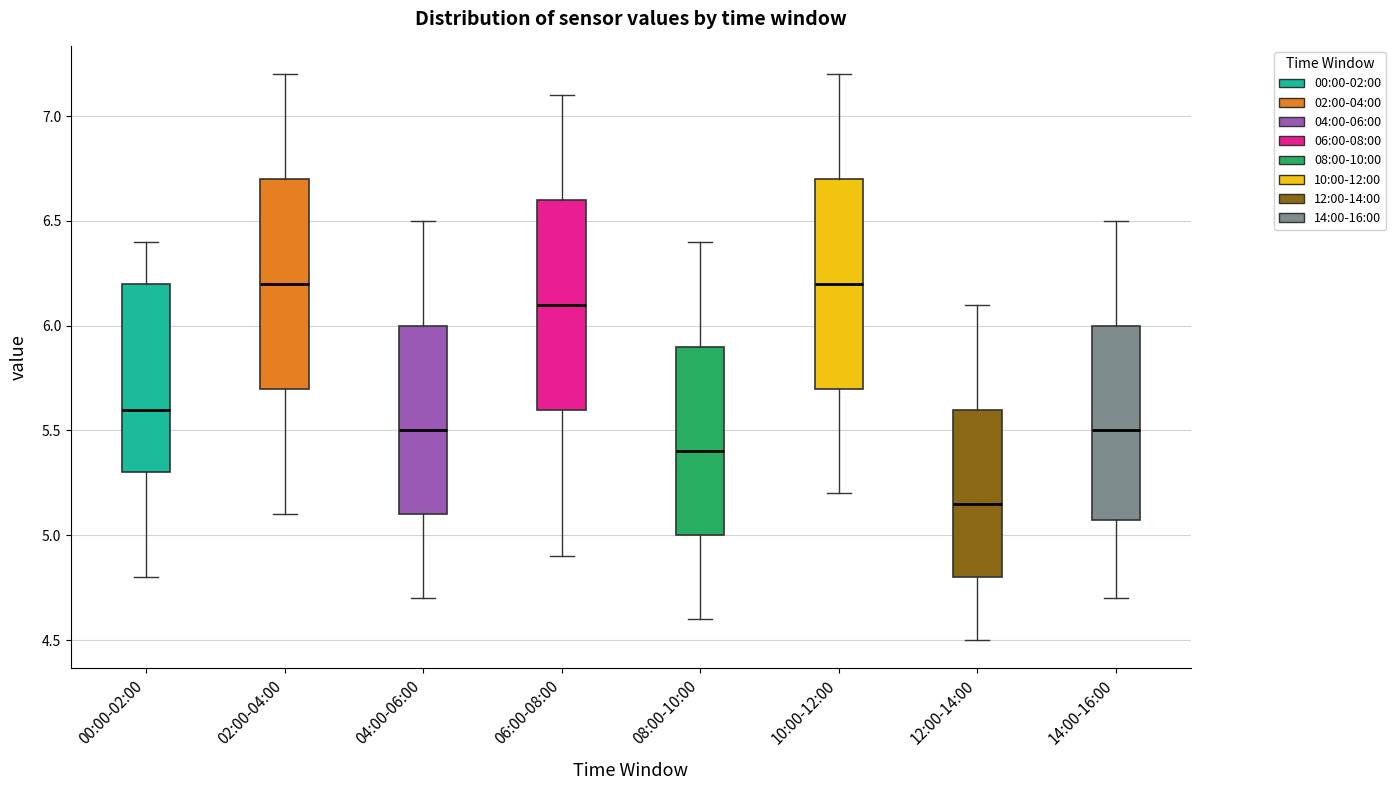

Where is the upper edge of the box for 04:00-06:00 on the y-axis? The values are not printed on the chart, so give them approximately, as read against the axis.

6.00